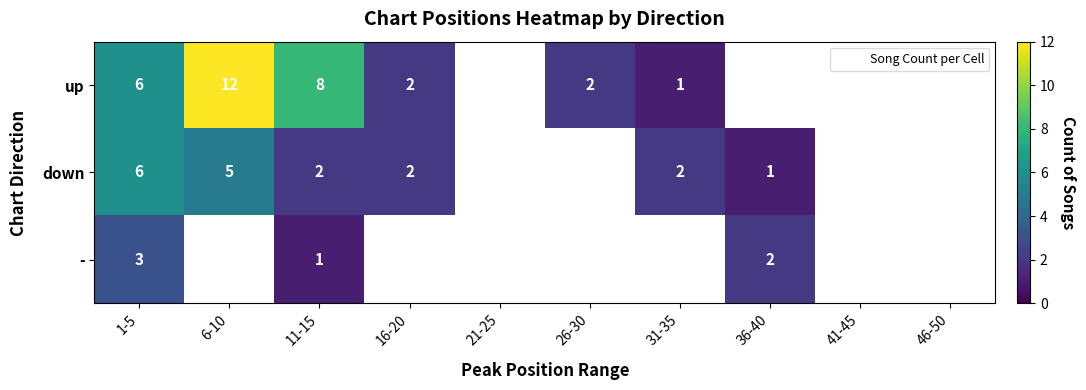

How many positive values does the - series have?

3